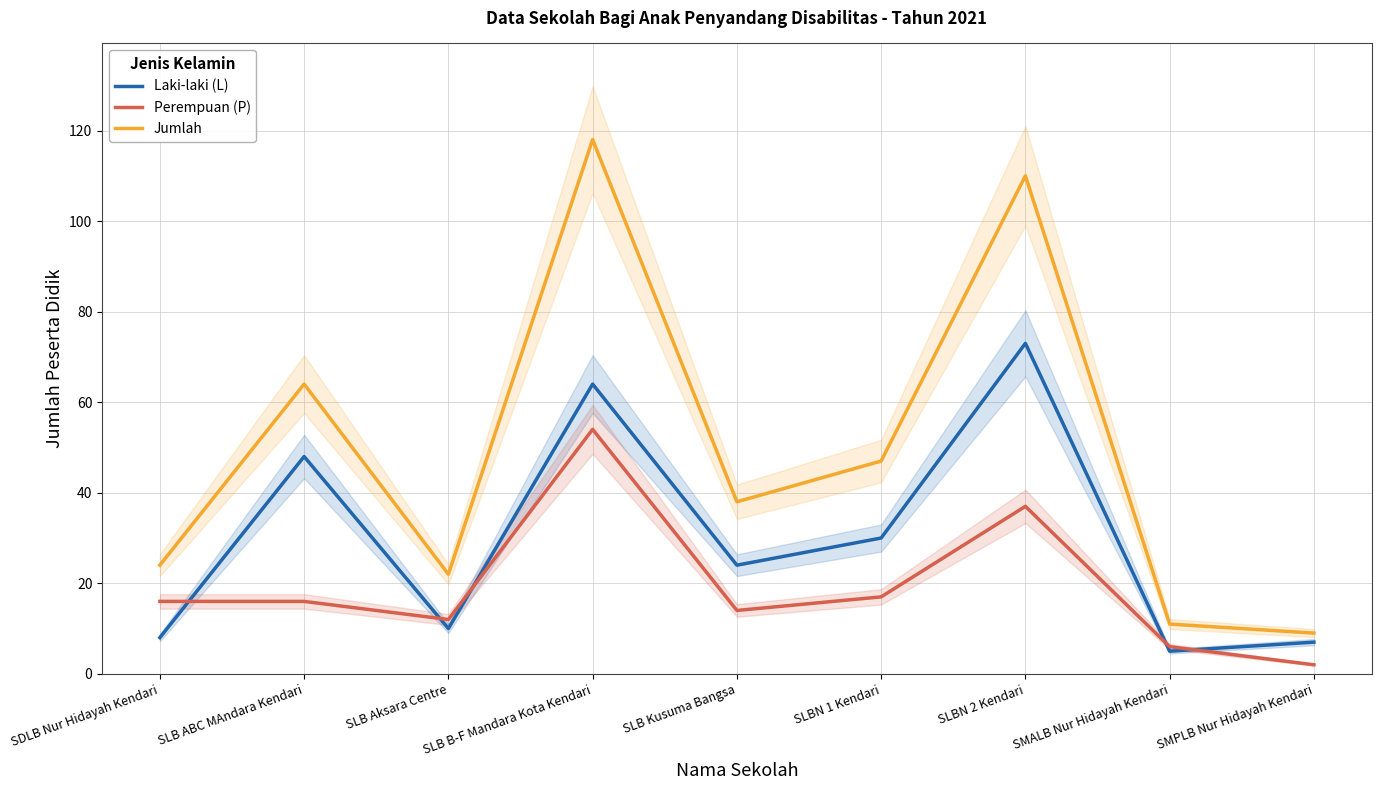

How many interior local valleys does the Perempuan (P) series have?

2